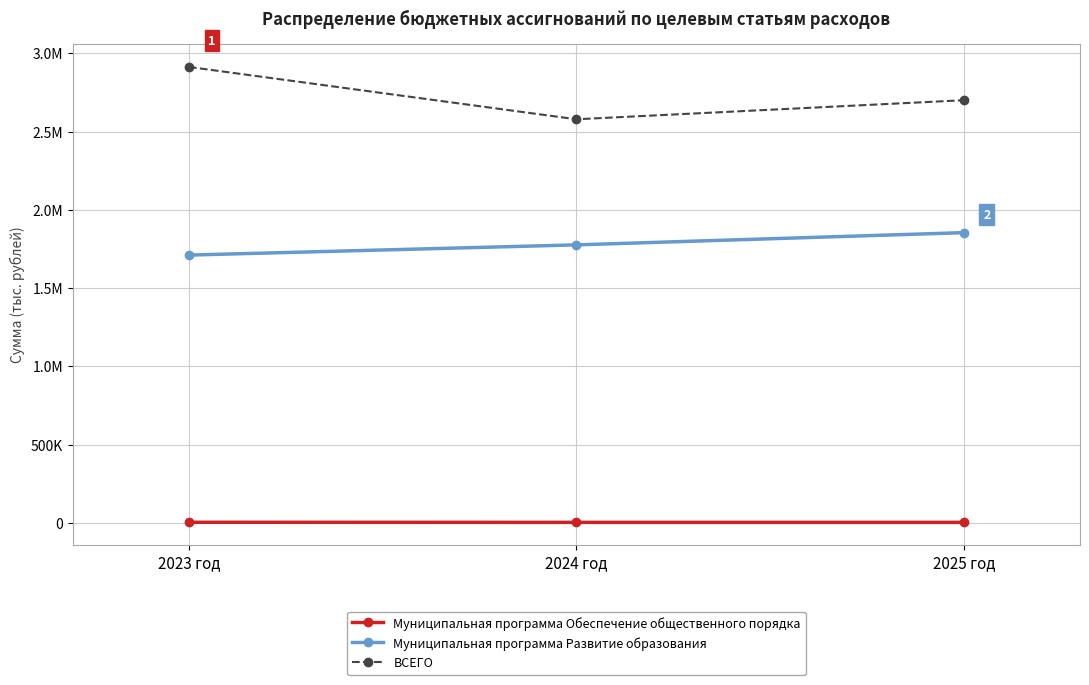

Which series has the largest total across all categories?

ВСЕГО